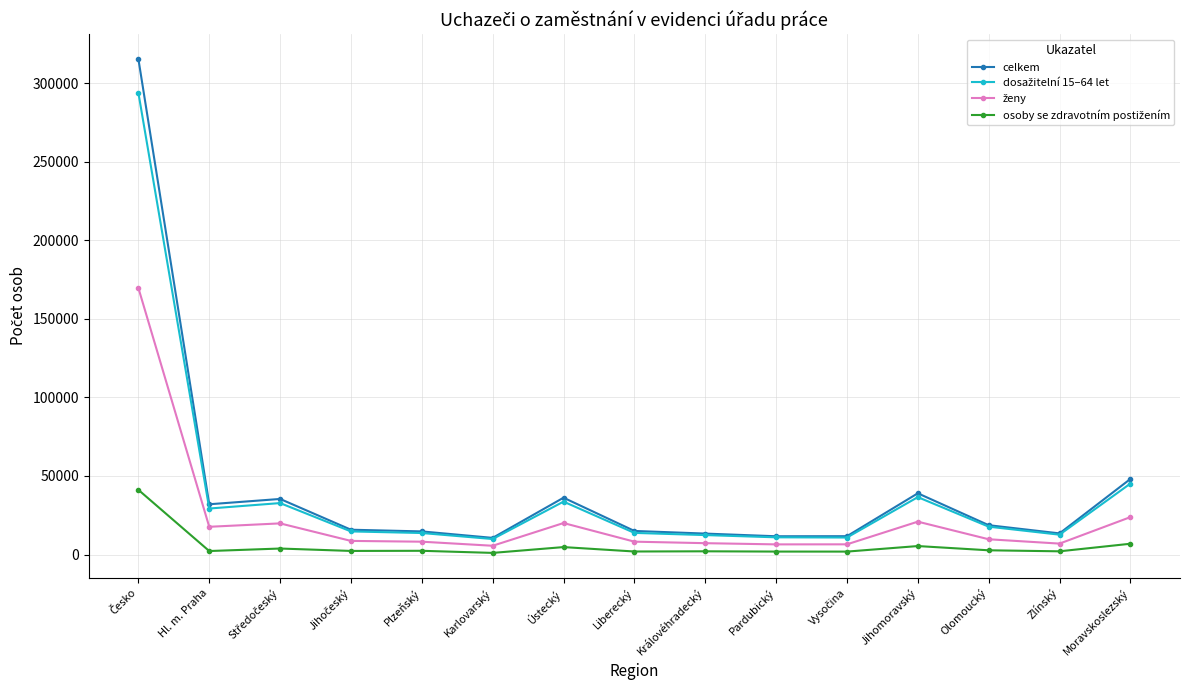

Which series has the widest spread of values?

celkem